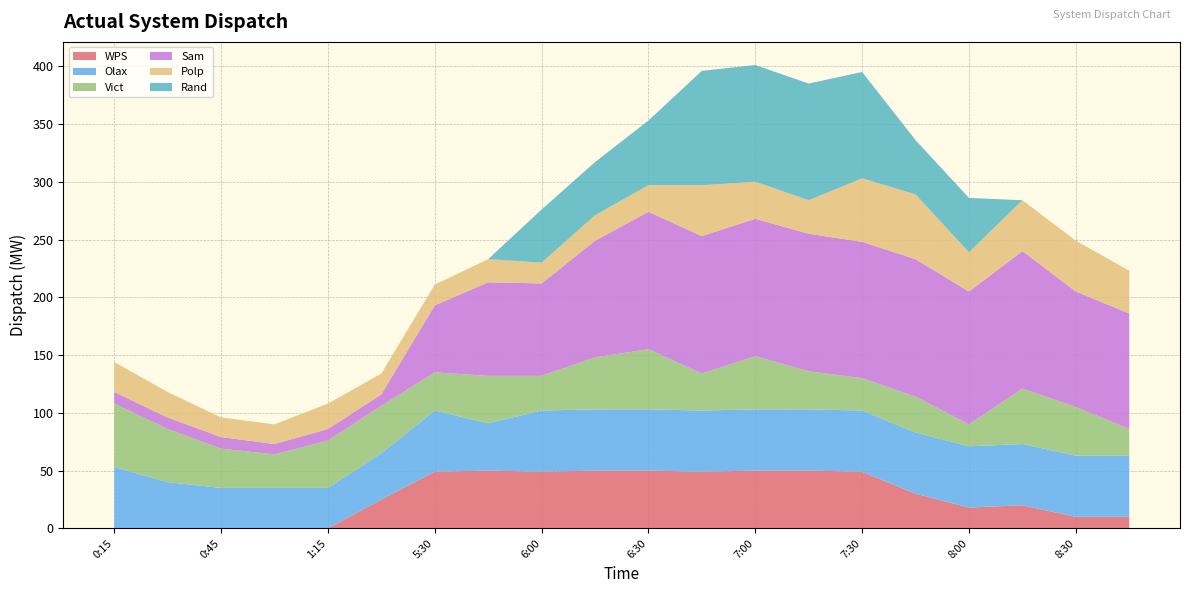

Reading left to right, list all the values displayed in this chart.

WPS: 0:15=0	0:30=0	0:45=0	1:00=0	1:15=0	5:15=25	5:30=49	5:45=50	6:00=49	6:15=50	6:30=50	6:45=49	7:00=50	7:15=50	7:30=49	7:45=30	8:00=18	8:15=20	8:30=10	8:45=10
Olax: 0:15=53	0:30=40	0:45=35	1:00=35	1:15=35	5:15=40	5:30=53	5:45=41	6:00=53	6:15=53	6:30=53	6:45=53	7:00=53	7:15=53	7:30=53	7:45=53	8:00=53	8:15=53	8:30=53	8:45=53
Vict: 0:15=55	0:30=46	0:45=34	1:00=29	1:15=41	5:15=41	5:30=33	5:45=41	6:00=30	6:15=45	6:30=52	6:45=32	7:00=46	7:15=33	7:30=28	7:45=31	8:00=19	8:15=48	8:30=42	8:45=23
Sam: 0:15=10	0:30=10	0:45=10	1:00=9	1:15=10	5:15=10	5:30=58	5:45=81	6:00=80	6:15=101	6:30=119	6:45=119	7:00=119	7:15=119	7:30=118	7:45=119	8:00=115	8:15=119	8:30=100	8:45=100
Polp: 0:15=26	0:30=22	0:45=17	1:00=17	1:15=22	5:15=18	5:30=18	5:45=20	6:00=18	6:15=22	6:30=23	6:45=44	7:00=32	7:15=29	7:30=55	7:45=56	8:00=34	8:15=44	8:30=44	8:45=37
Rand: 0:15=0	0:30=0	0:45=0	1:00=0	1:15=0	5:15=0	5:30=0	5:45=0	6:00=46	6:15=46	6:30=56	6:45=99	7:00=101	7:15=101	7:30=92	7:45=47	8:00=47	8:15=0	8:30=0	8:45=0